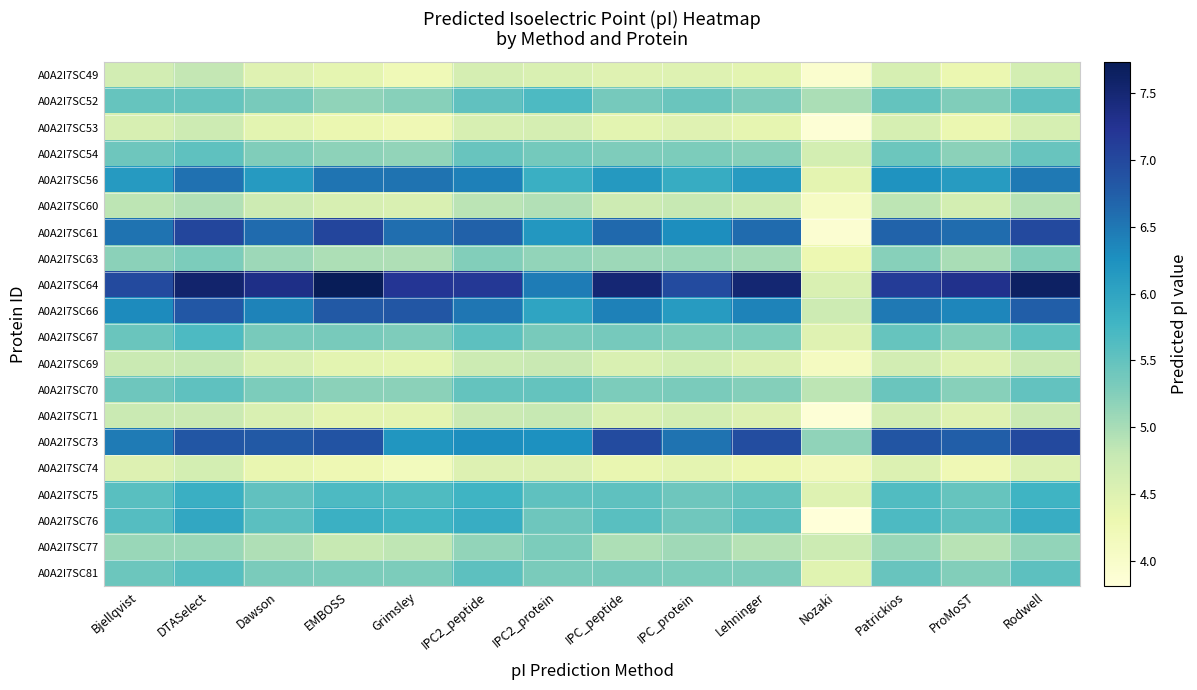

Between Bjellqvist and ProMoST, which series saw the biggest shift?

A0A2I7SC64